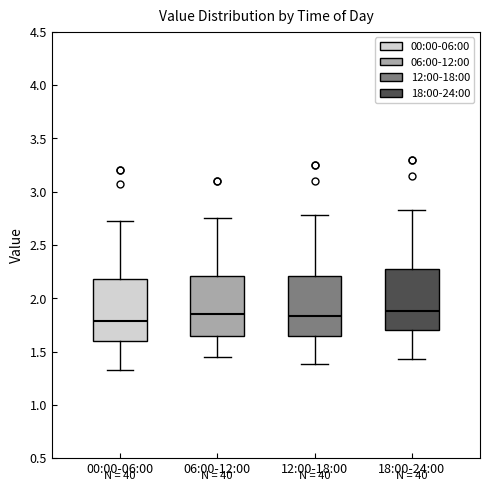

Reading left to right, transcribe this box plot: for each box, give where its median line is, the range the box spans, and where its two whiskers end, as read against the y-axis. The values are not printed on the chart, so give them approximately, as read against the axis.

00:00-06:00: median 1.80, box 1.60 to 2.20, whiskers 1.35 to 2.75
06:00-12:00: median 1.85, box 1.65 to 2.20, whiskers 1.45 to 2.75
12:00-18:00: median 1.85, box 1.65 to 2.20, whiskers 1.40 to 2.80
18:00-24:00: median 1.90, box 1.70 to 2.30, whiskers 1.45 to 2.85